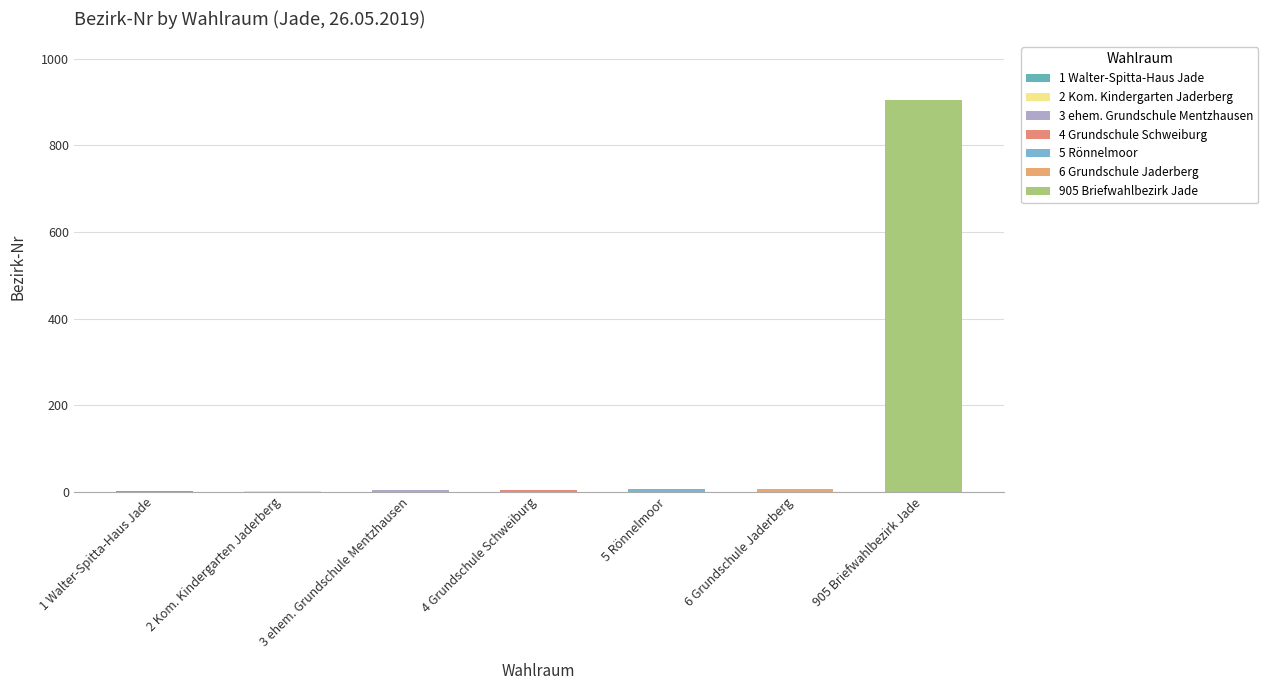

Which category has the highest value across all series?

905 Briefwahlbezirk Jade